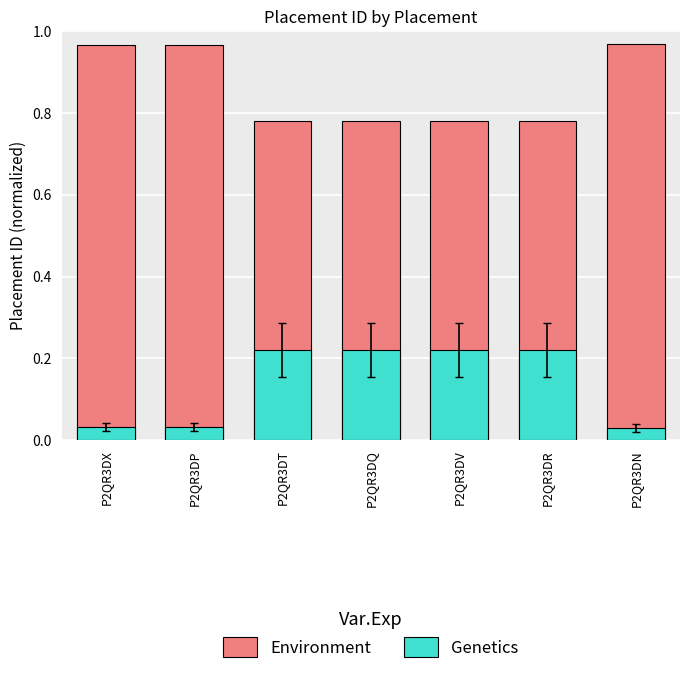

Reading left to right, what are all the values shown in this chart?

Environment: P2QR3DX=1.0	P2QR3DP=1.0	P2QR3DT=0.8	P2QR3DQ=0.8	P2QR3DV=0.8	P2QR3DR=0.8	P2QR3DN=1.0
Genetics: P2QR3DX=0.0	P2QR3DP=0.0	P2QR3DT=0.2	P2QR3DQ=0.2	P2QR3DV=0.2	P2QR3DR=0.2	P2QR3DN=0.0